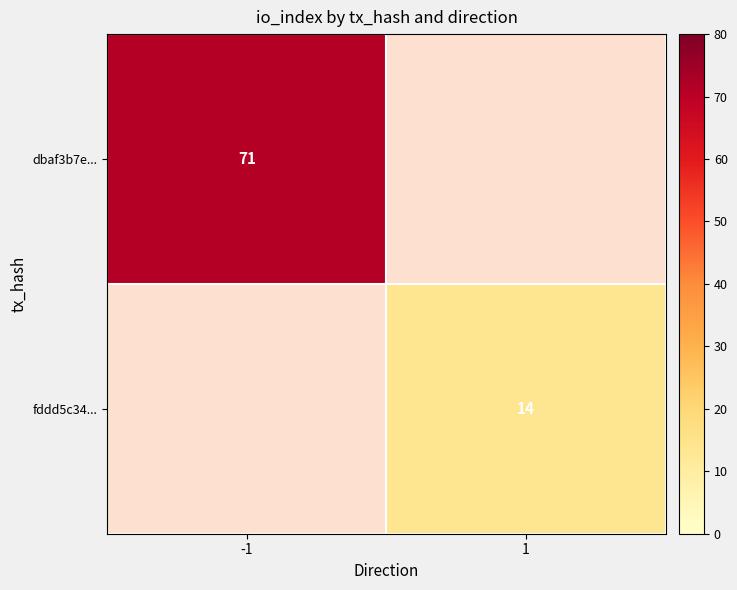

The value of dbaf3b7e... at -1 is 104. True or false?

False